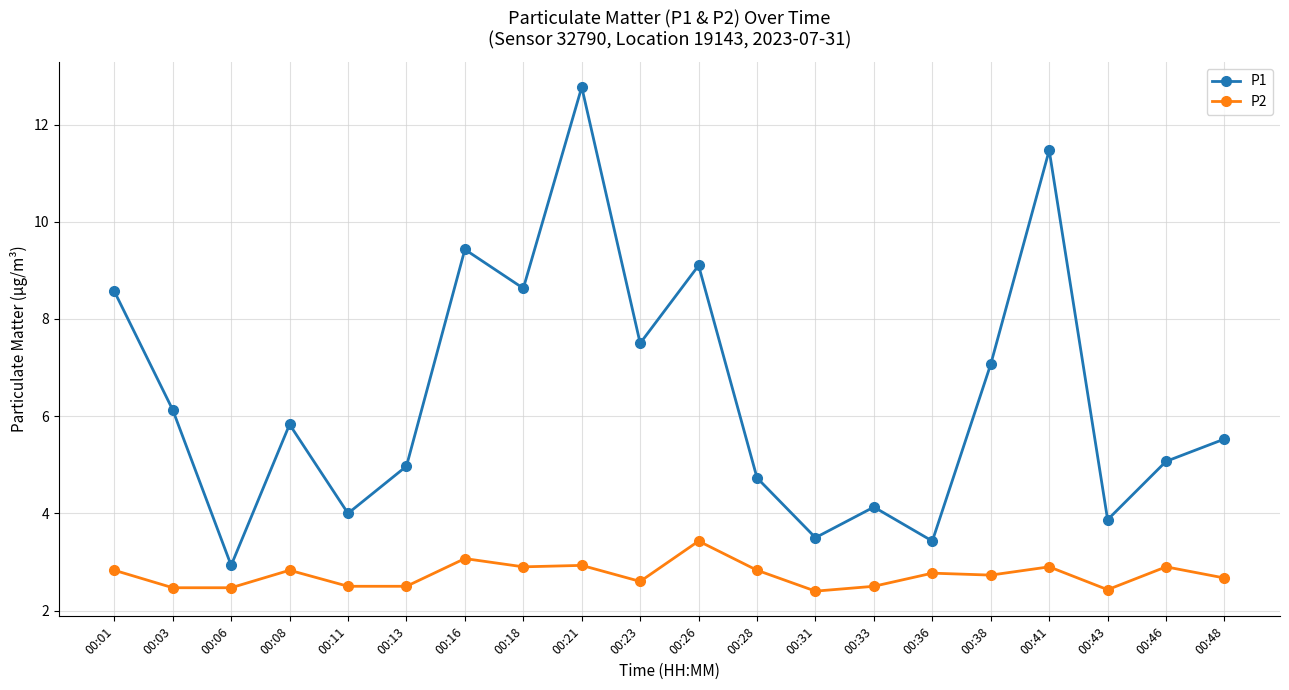

True or false: P2 and P1 cross at least once.

False